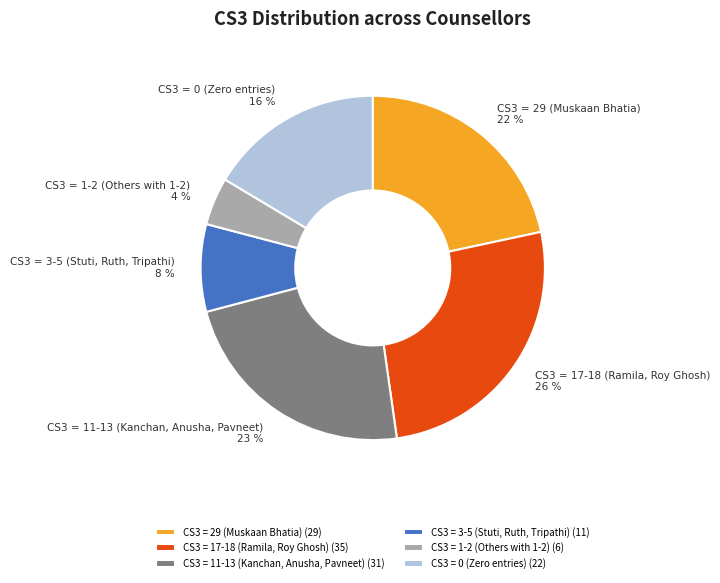

To the nearest percent, what is the difference between the largest and smallest slice percentages?

22%